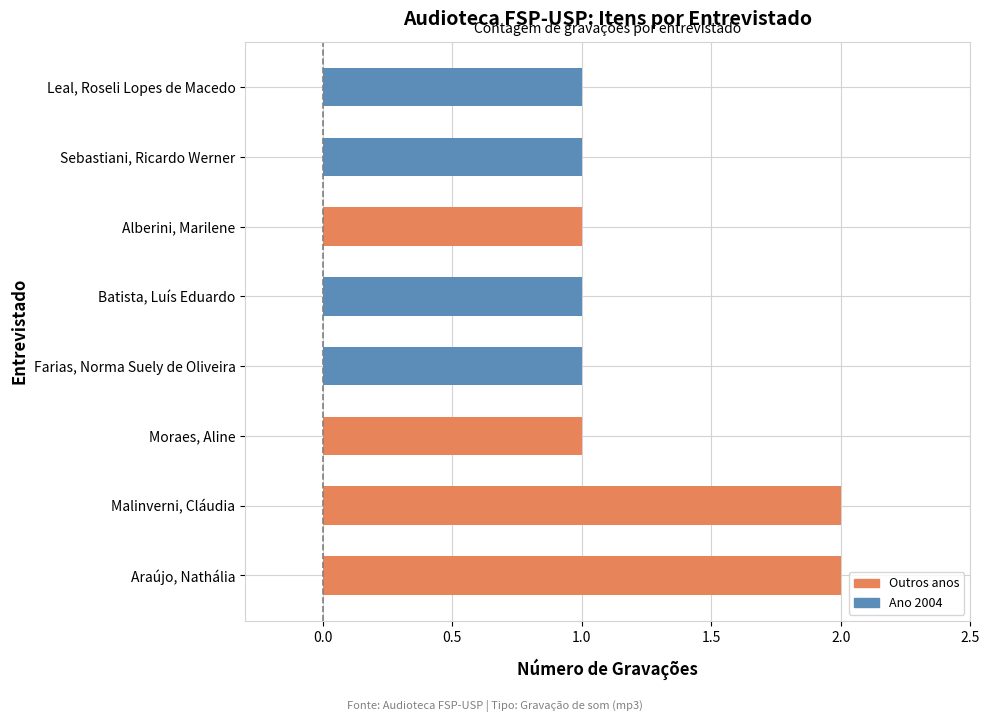

Reading bottom to top, extract all data points from this chart.

2	2	1	1	1	1	1	1